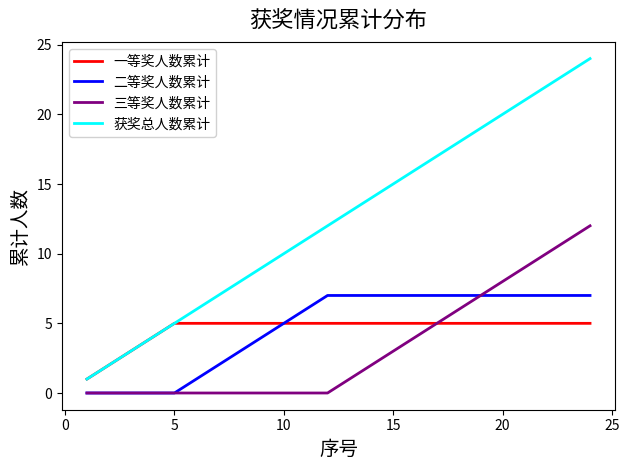

Which series has the largest range (max minus min)?

获奖总人数累计